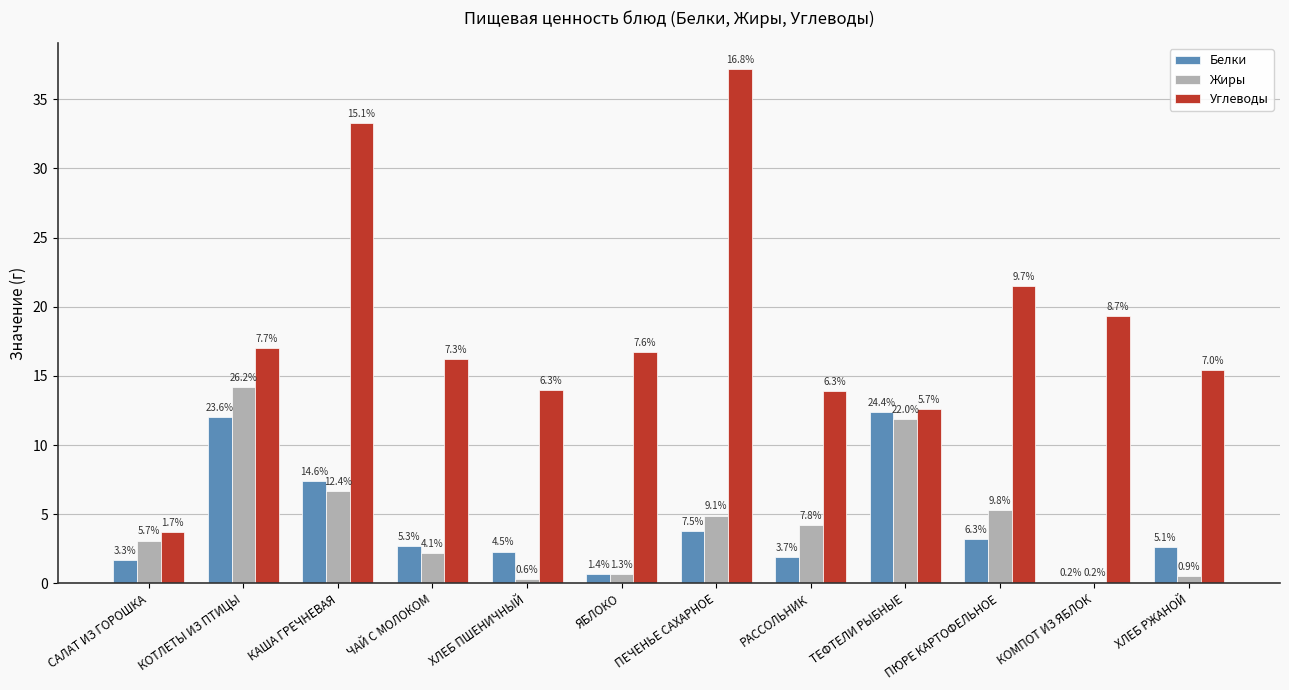

Which category has the lowest value in the Белки series?

КОМПОТ ИЗ ЯБЛОК